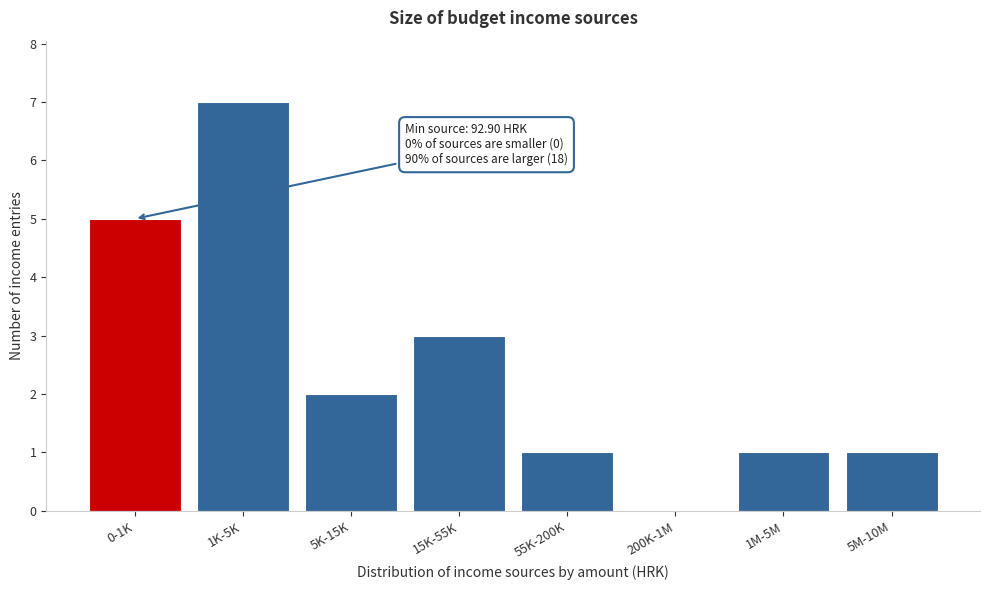

Reading left to right, what are all the values shown in this chart?

0-1K=5	1K-5K=7	5K-15K=2	15K-55K=3	55K-200K=1	200K-1M=0	1M-5M=1	5M-10M=1